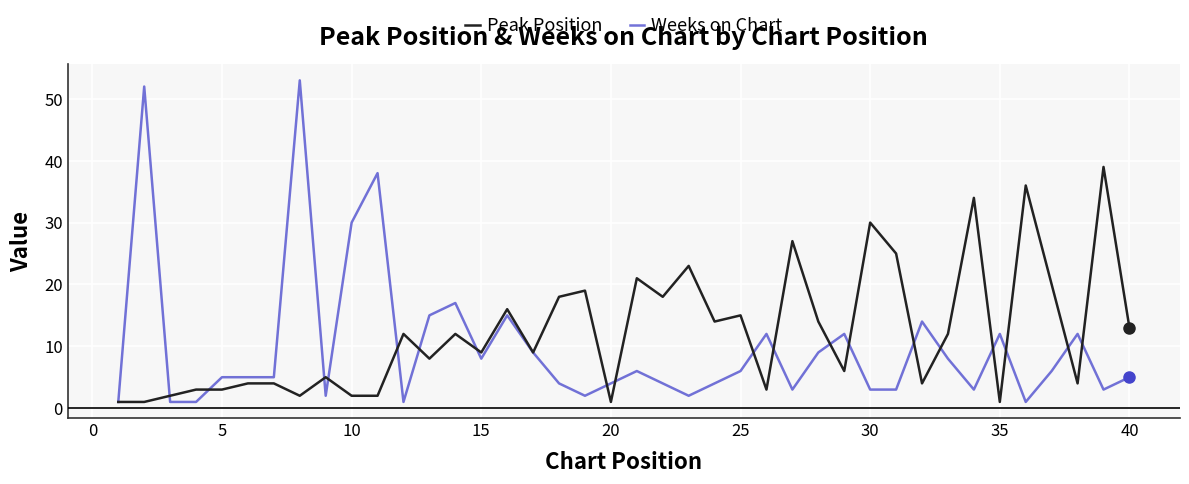

Which series has the largest range (max minus min)?

Weeks on Chart